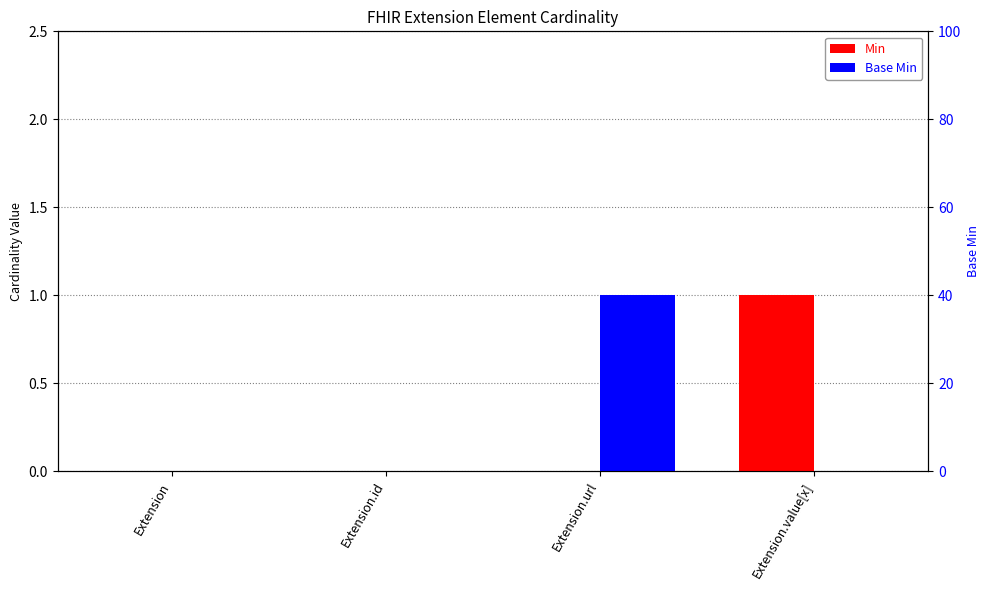

How many bars are there in each group?

2